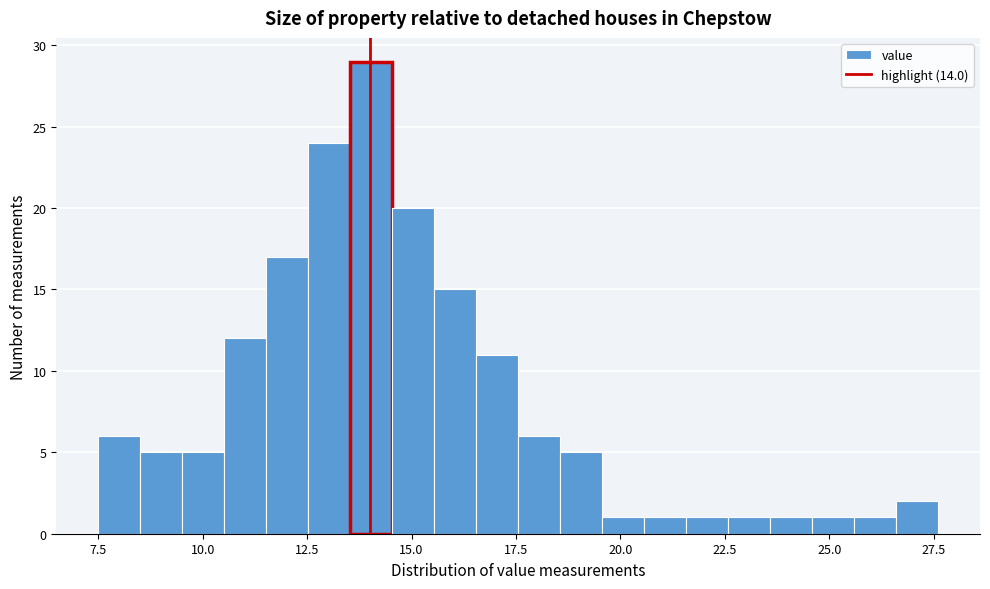

Around what value on the x-axis is the tallest bar? Give the approximate position of its centre, as read against the axis.

14.0